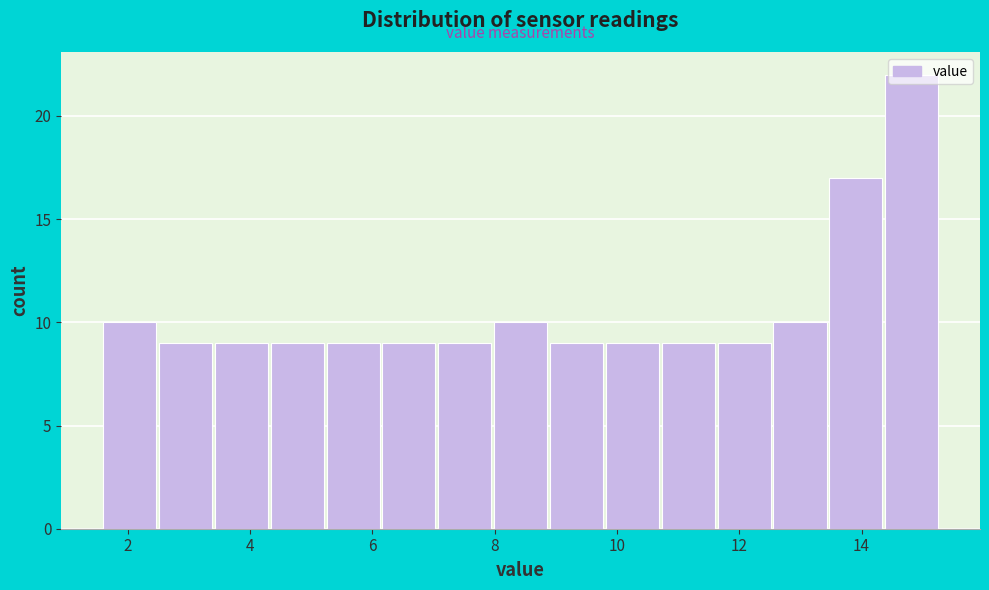

How tall is the bar that spans 5.2 to 6.2 on the x-axis? Neither the bar edges nor the heights are printed on the chart, so give them approximately, as read against the axes.

9